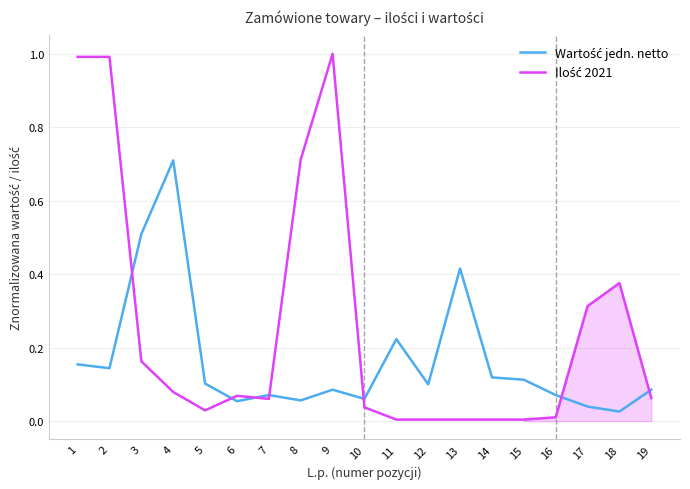

Between which two adjacent categories do Ilość 2021 and Wartość jedn. netto first intersect?

2 and 3